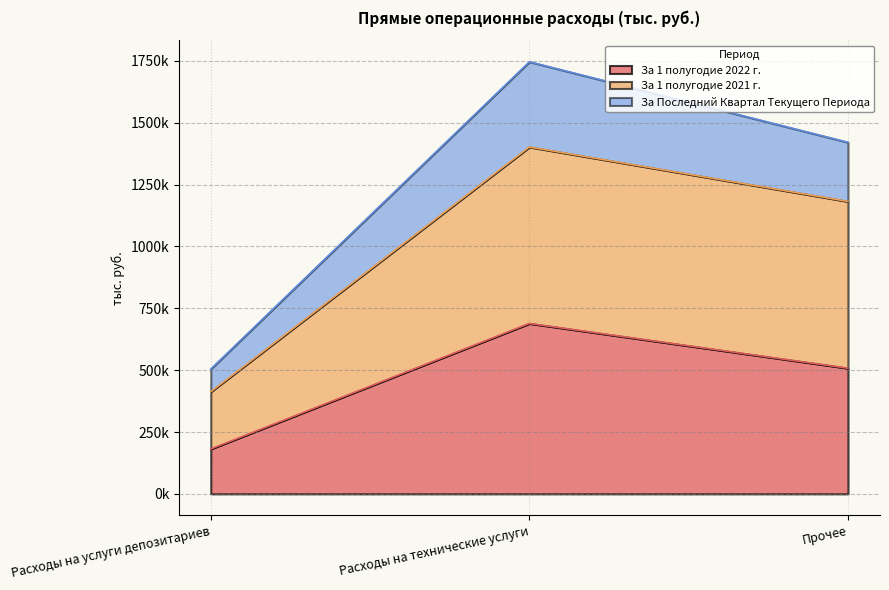

What is the lowest value of the За 1 полугодие 2022 г. series?

181534.8